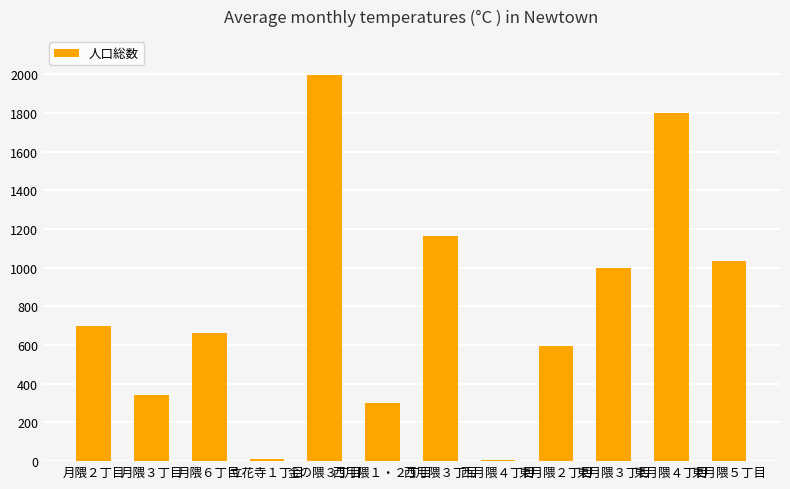

The value at 西月隈１・２丁目 is 73. True or false?

False